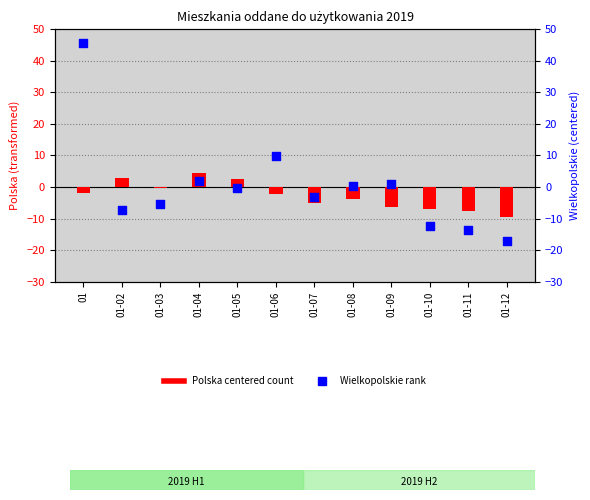

What is the total value across all series at 01-02?

-4.6